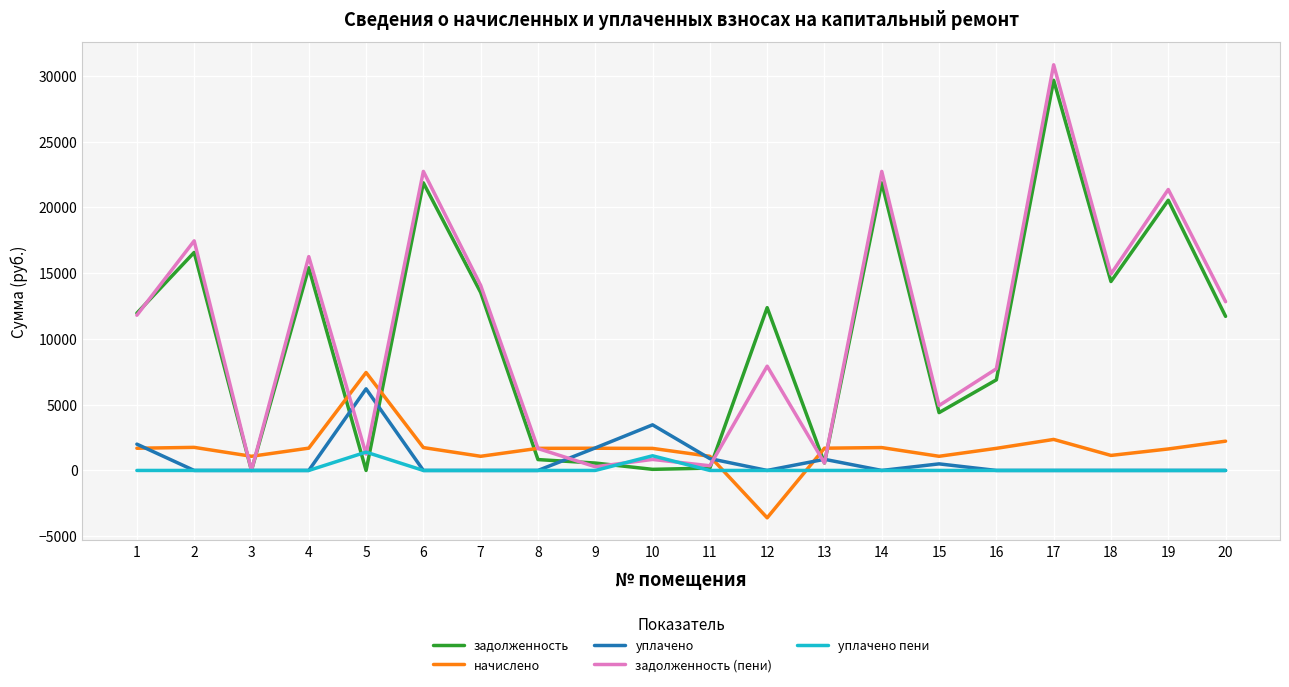

What is the smallest value displayed?

-3601.8